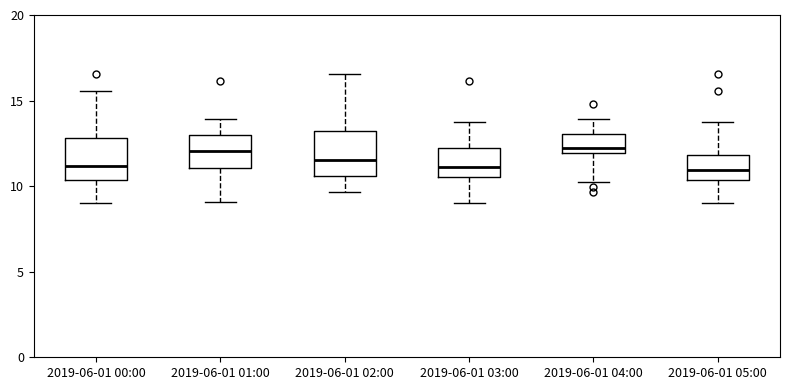

Reading left to right, read every box against the y-axis: the position of its median line, the range the box covers, and the ends of its whiskers. The values are not printed on the chart, so give them approximately, as read against the axis.

2019-06-01 00:00: median 11.0, box 10.5 to 13.0, whiskers 9.0 to 15.5
2019-06-01 01:00: median 12.0, box 11.0 to 13.0, whiskers 9.0 to 14.0
2019-06-01 02:00: median 11.5, box 10.5 to 13.0, whiskers 9.5 to 16.5
2019-06-01 03:00: median 11.0, box 10.5 to 12.0, whiskers 9.0 to 14.0
2019-06-01 04:00: median 12.0 (just above the box's lower edge), box 12.0 to 13.0, whiskers 10.5 to 14.0
2019-06-01 05:00: median 11.0, box 10.5 to 12.0, whiskers 9.0 to 14.0